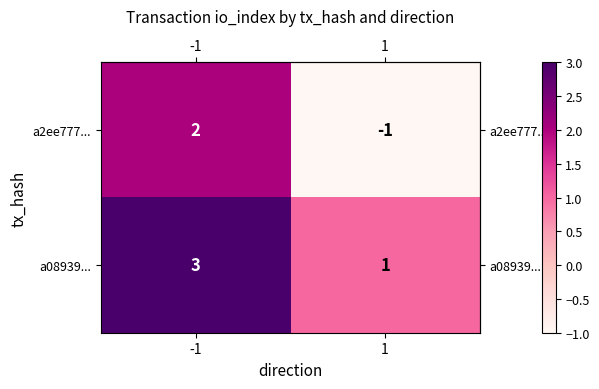

What is the difference between the highest and lowest values at -1?

1